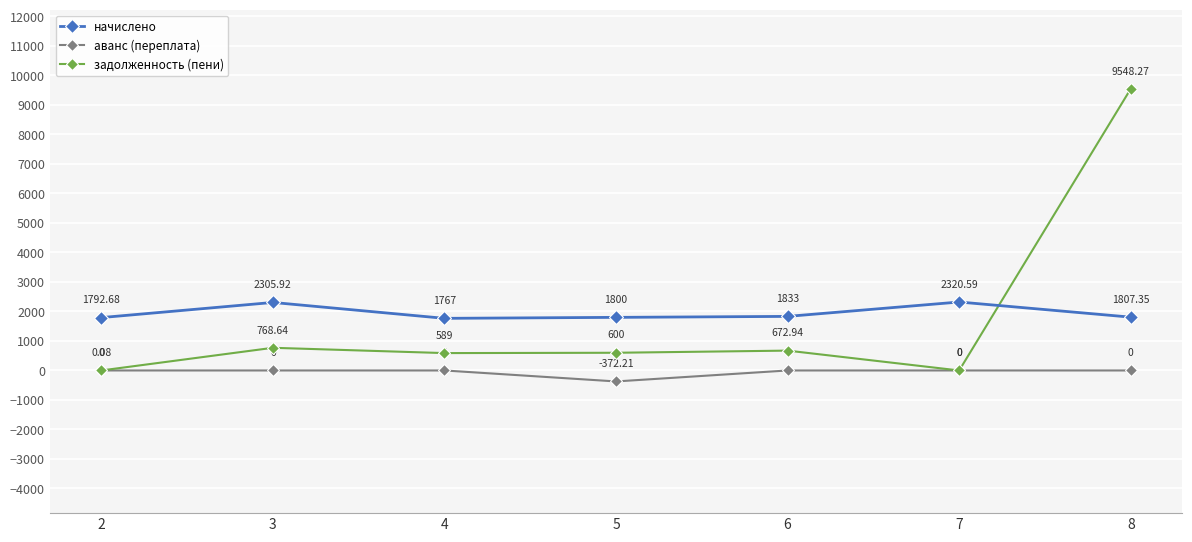

Which series changed the most between 4 and 5?

аванс (переплата)